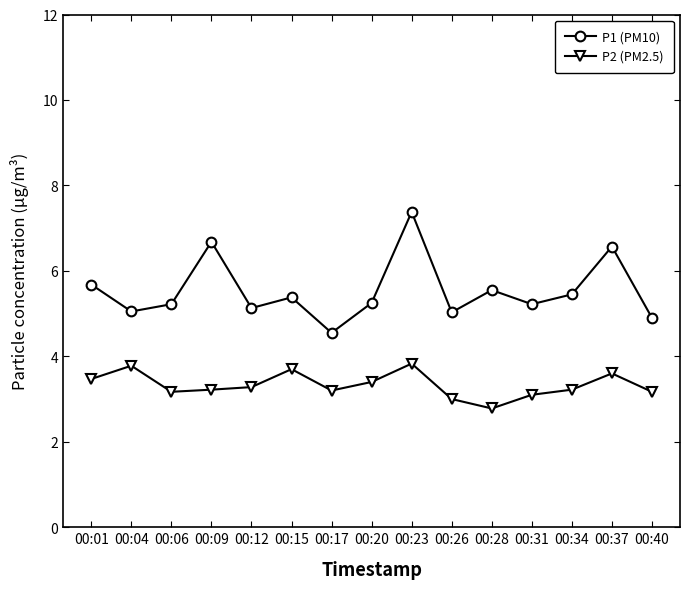

Which category has the lowest value in the P1 (PM10) series?

00:17